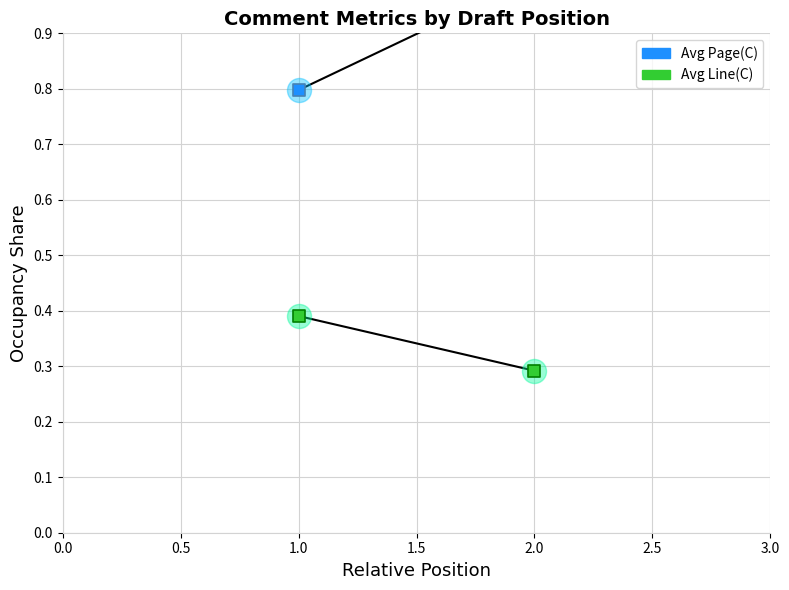

Is the value of Avg Line(C) at 2.0 greater than the value of Avg Page(C) at 1.0?

No